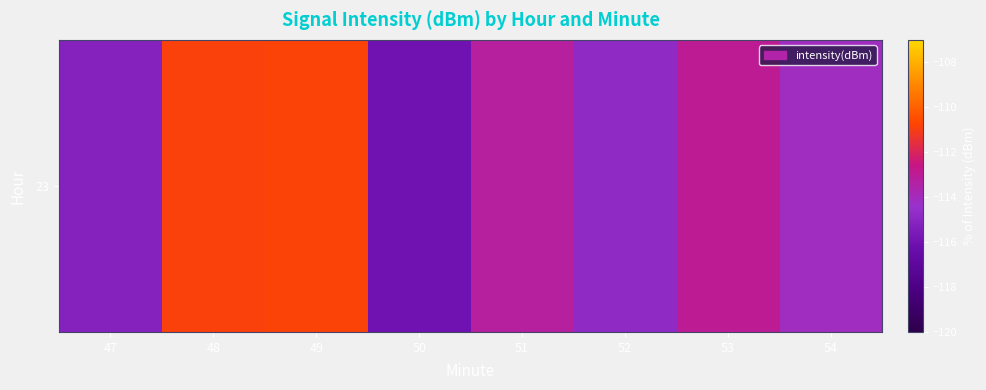

Is it true that the value at 47 is -152.9?

False